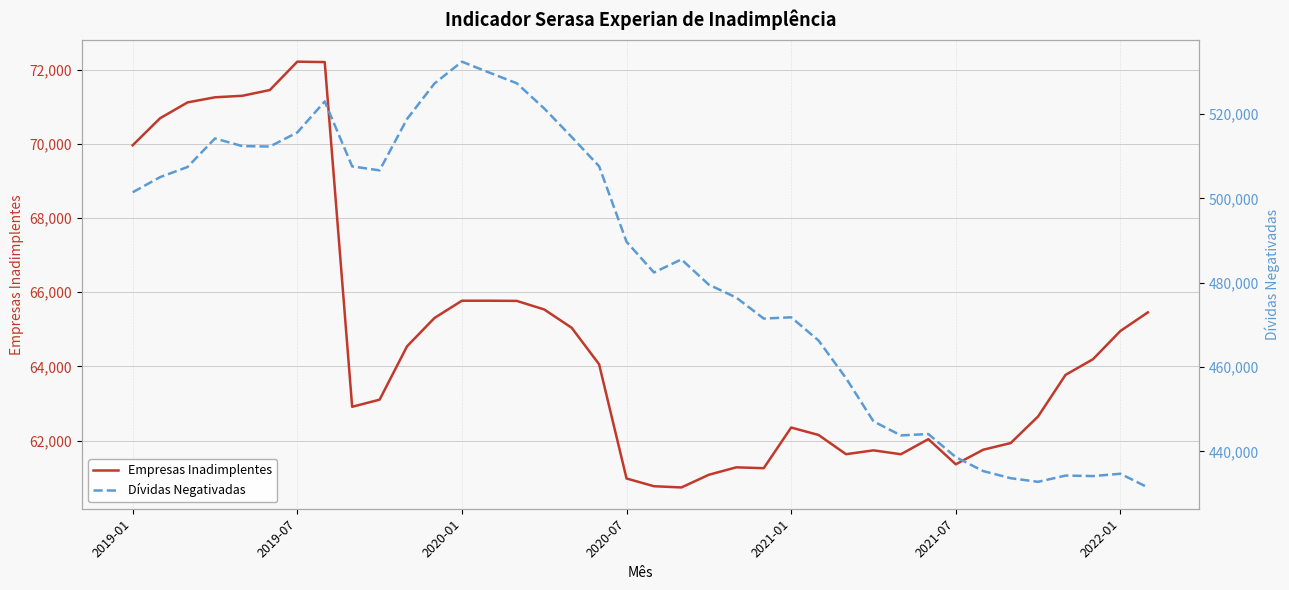

Read the Dívidas Negativadas value at 11.

527269